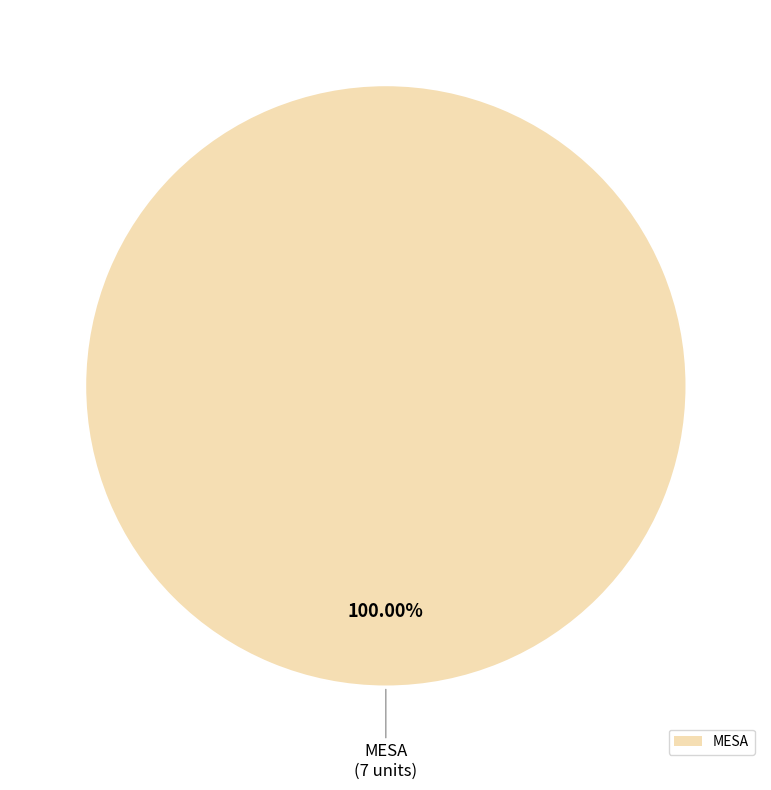

Which category accounts for the majority?

MESA